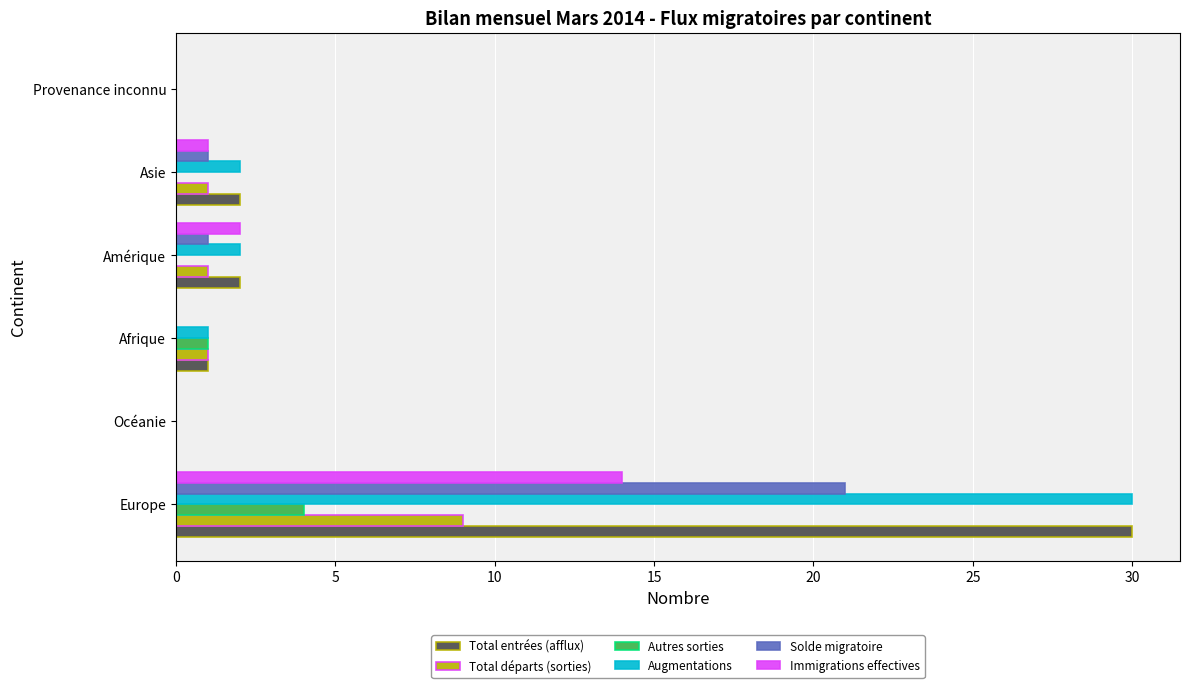

At which category is the sum across all series the highest?

Europe